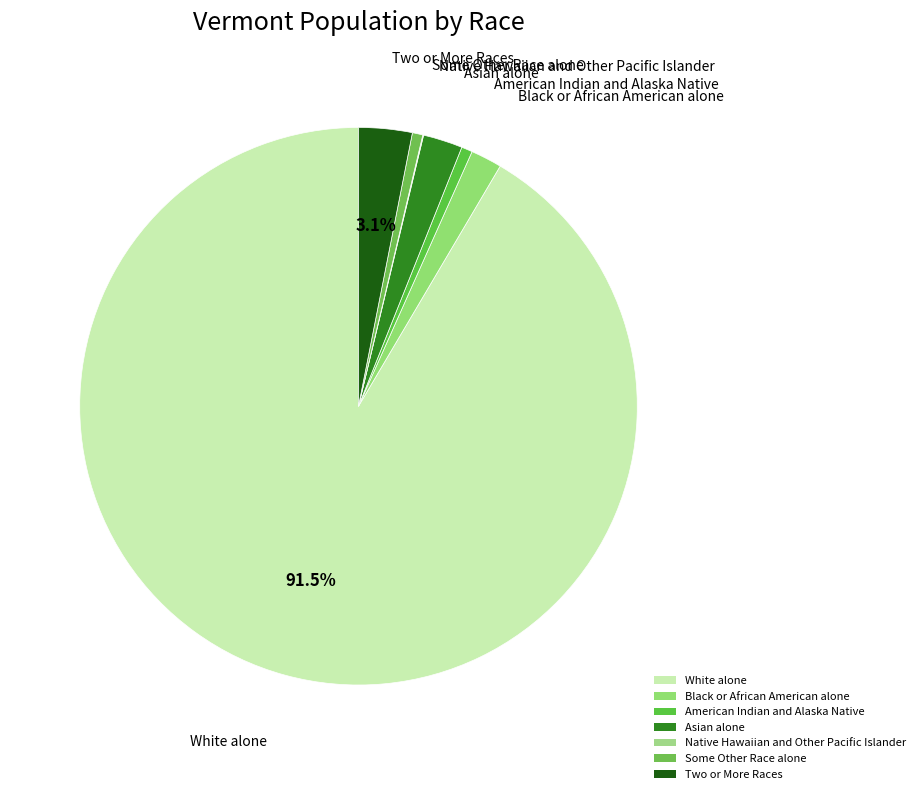

Do White alone and Some Other Race alone together represent more than half of the pie?

Yes